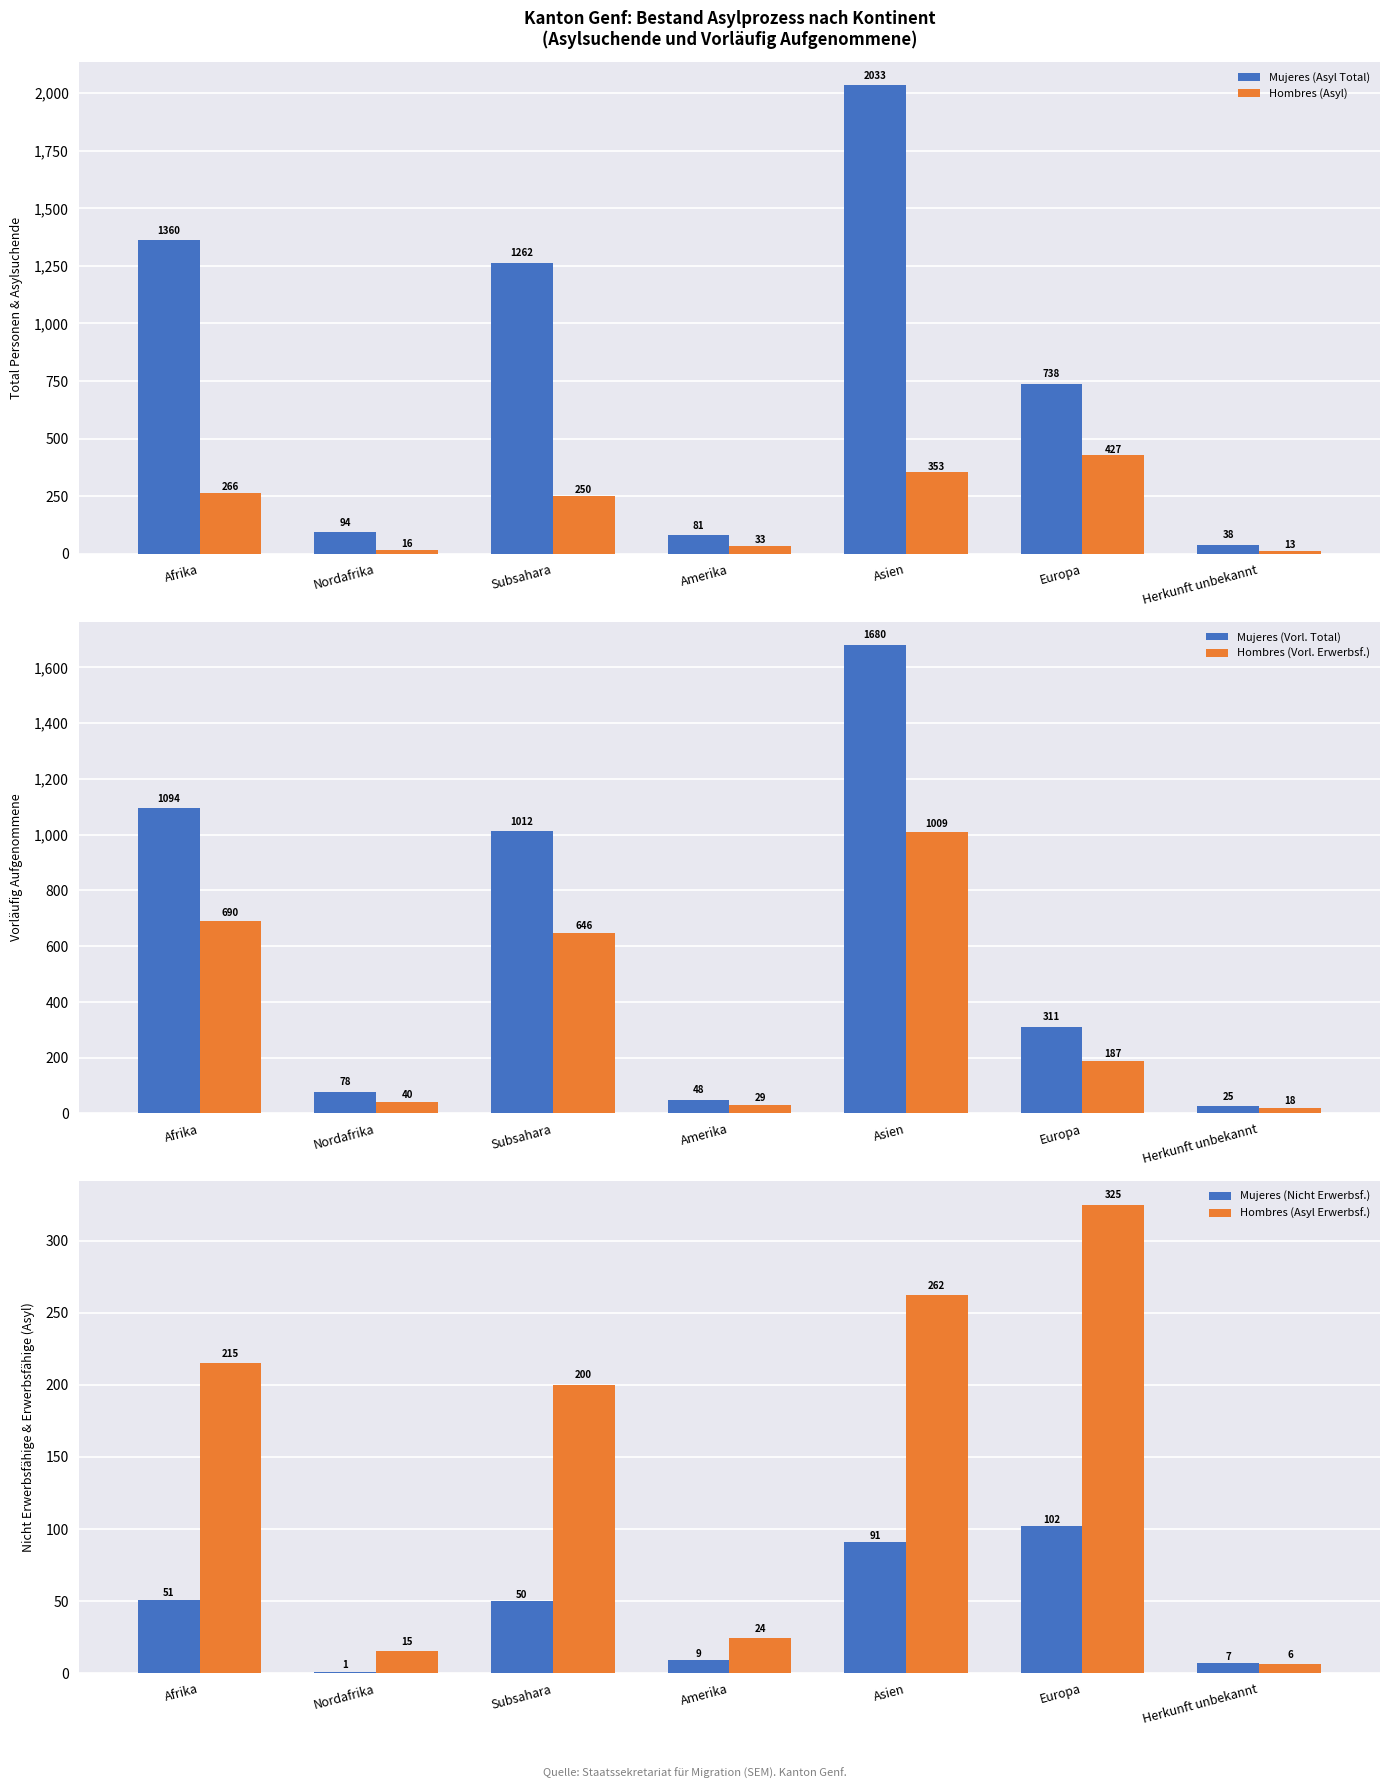

Does the chart contain stacked bars?

No